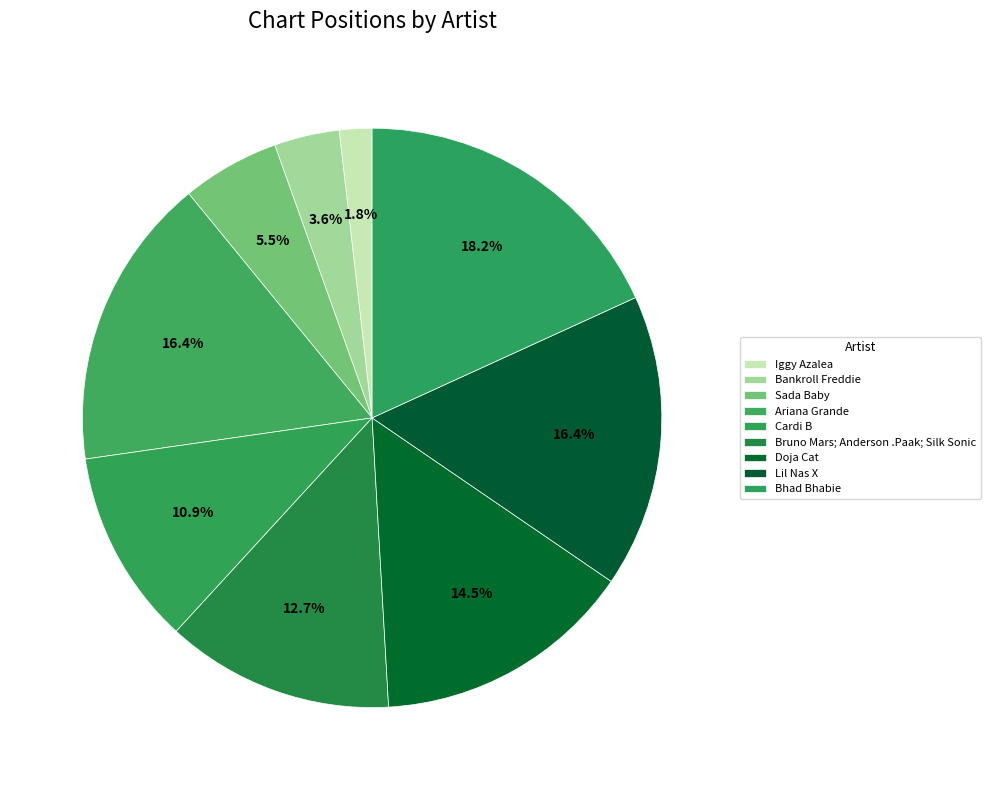

Is Ariana Grande the majority of the pie?

No